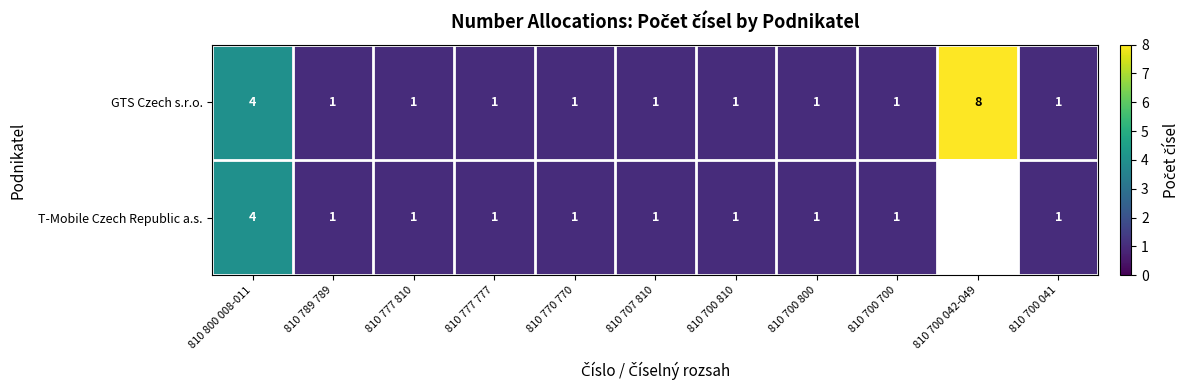

Where is GTS Czech s.r.o. nearest to the value 4?

810 800 008-011